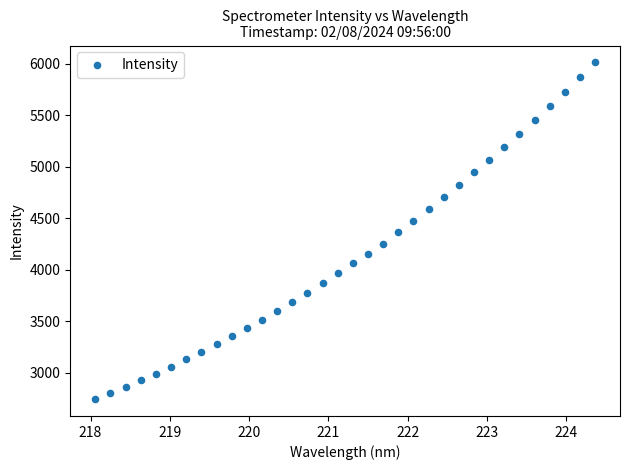

What is the range of X values (max minus min)?

6.3